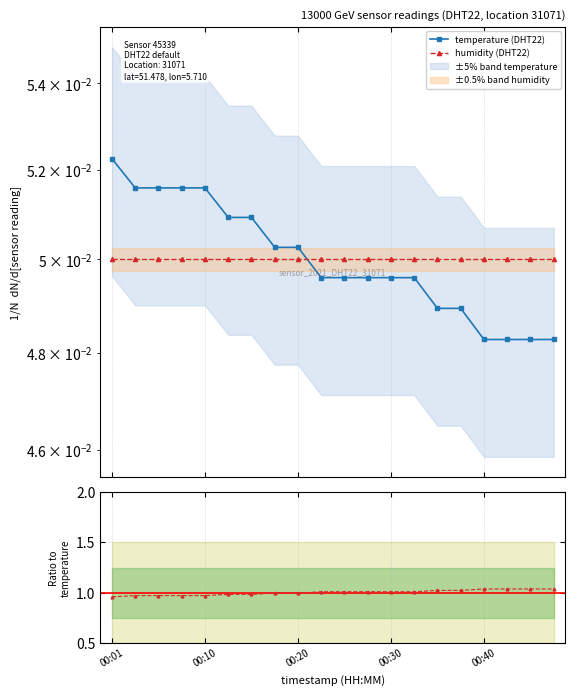

Count the number of categories in the chart.

20